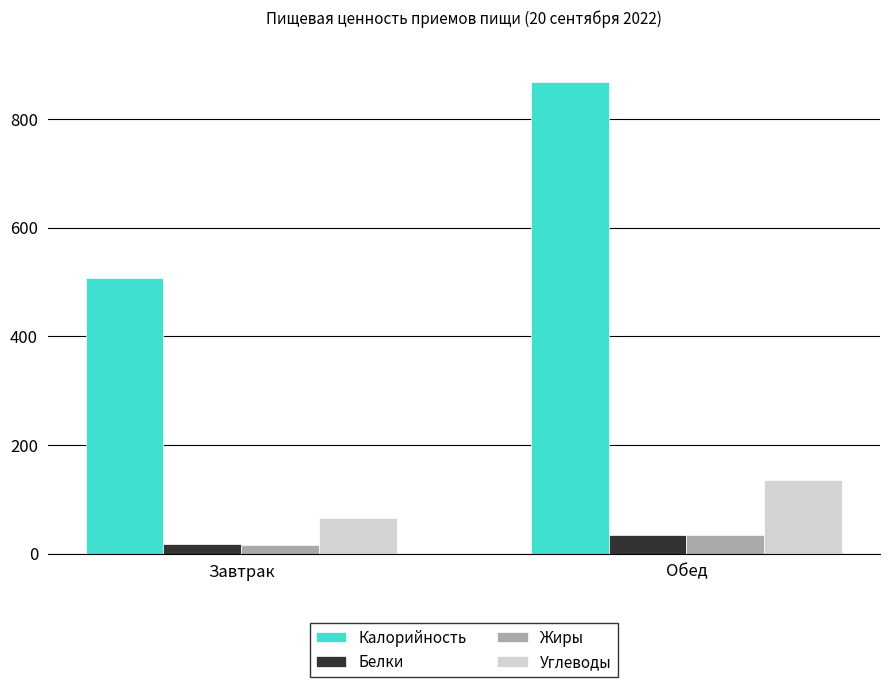

List the labels in order of Калорийность value, smallest first.

Завтрак, Обед